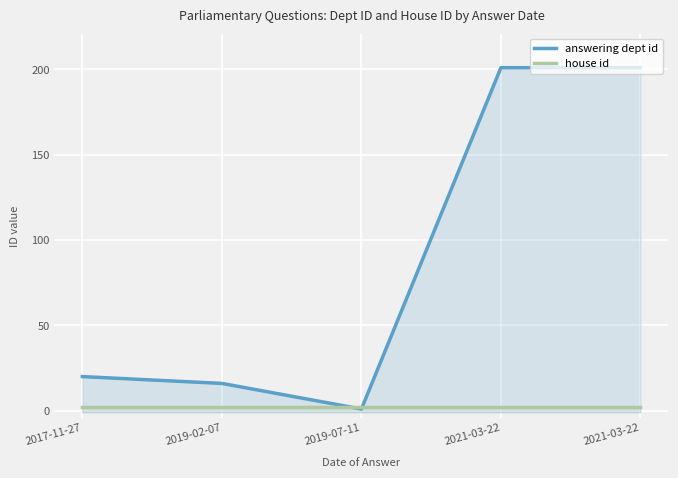

The answering dept id series shows 2 at 2019-07-11. True or false?

False